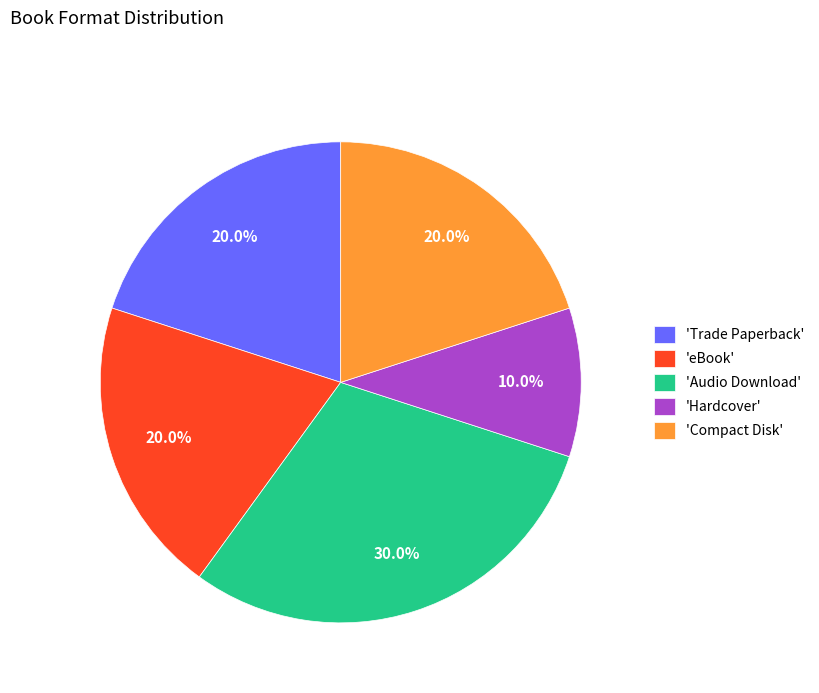

Between 'Hardcover' and 'Trade Paperback', which is larger?

'Trade Paperback'